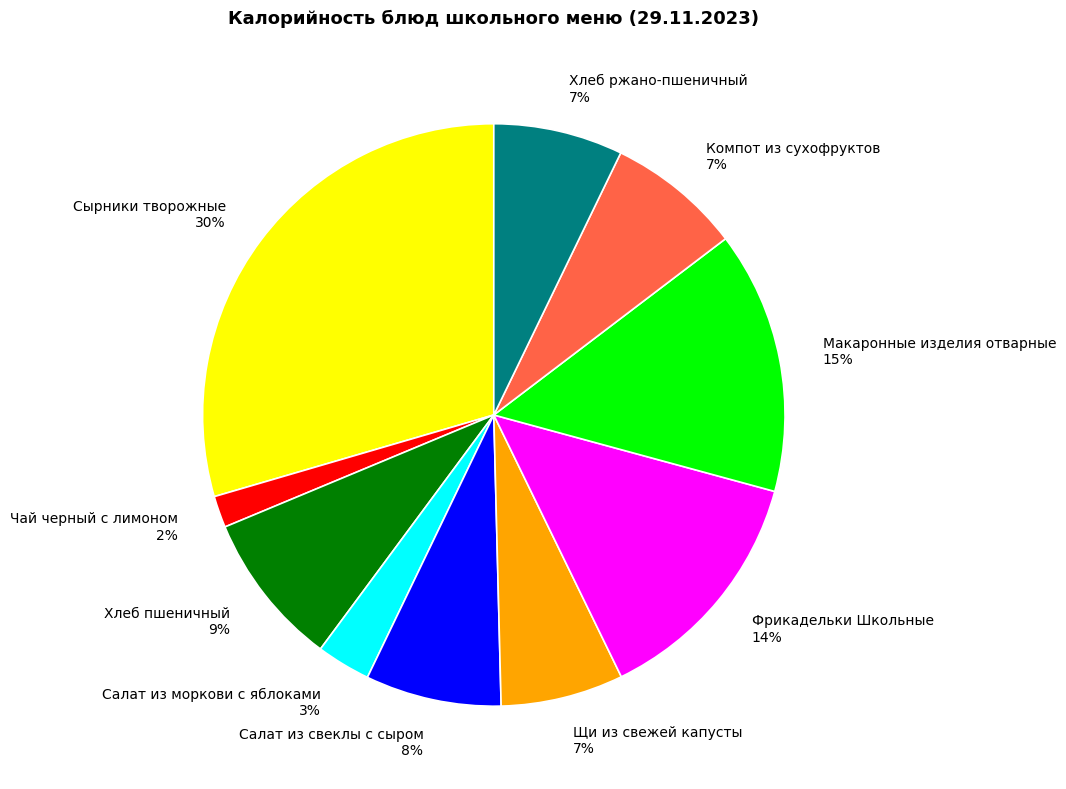

To the nearest percent, what is the average slice percentage?

10%